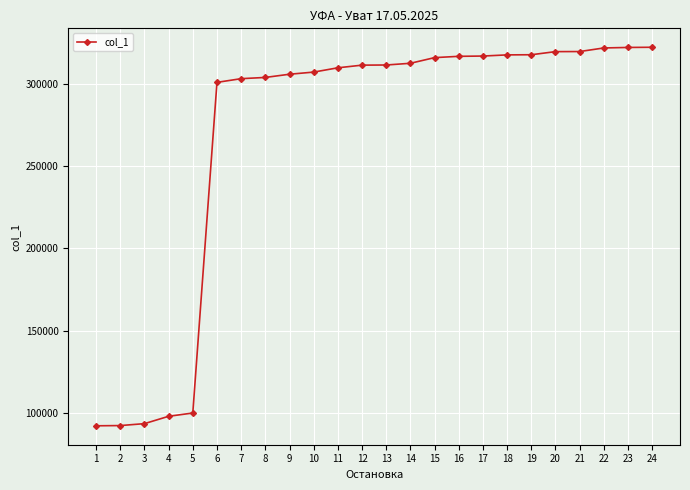

What is the smallest value displayed?

92189